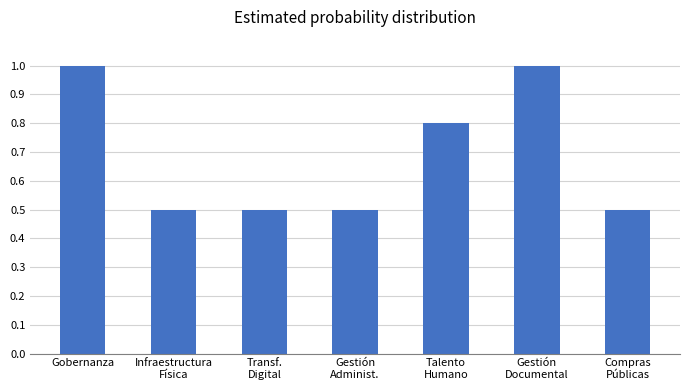

What is the label of the 4th bar from the right?

Gestión
Administ.